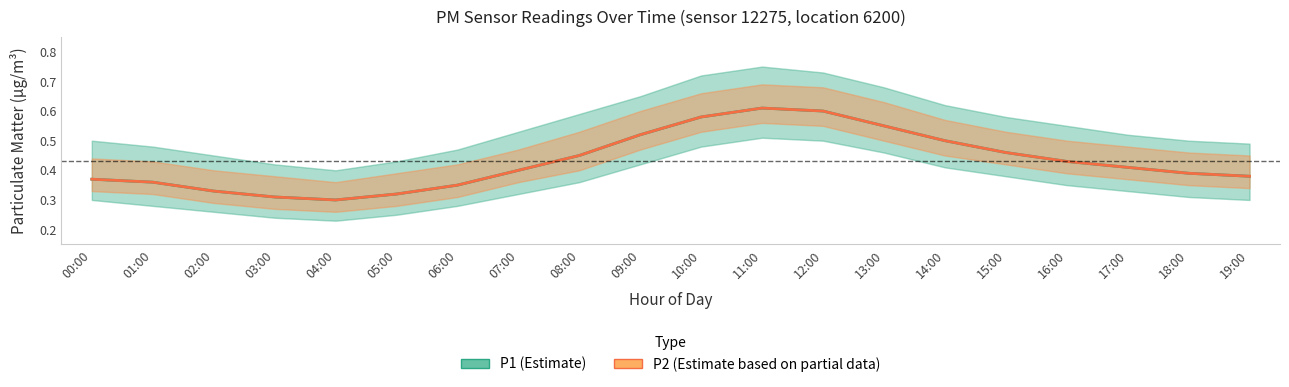

True or false: P2 (Estimate based on partial data) and P1 (Estimate) cross at least once.

False